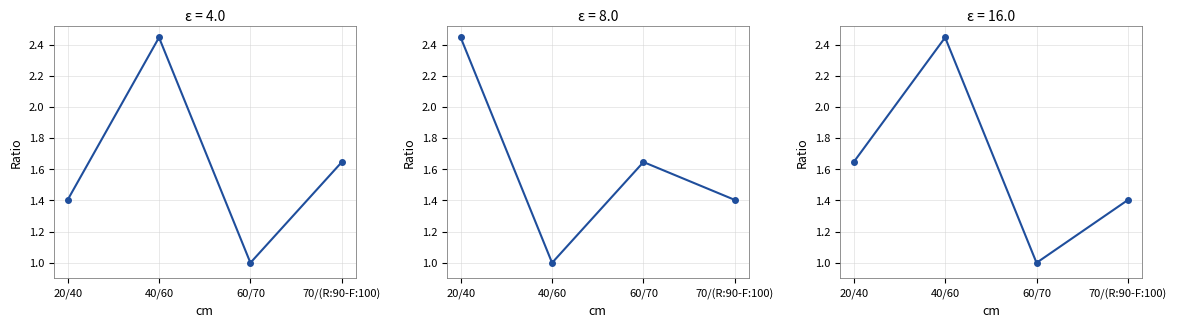

What is the average value?

1.6